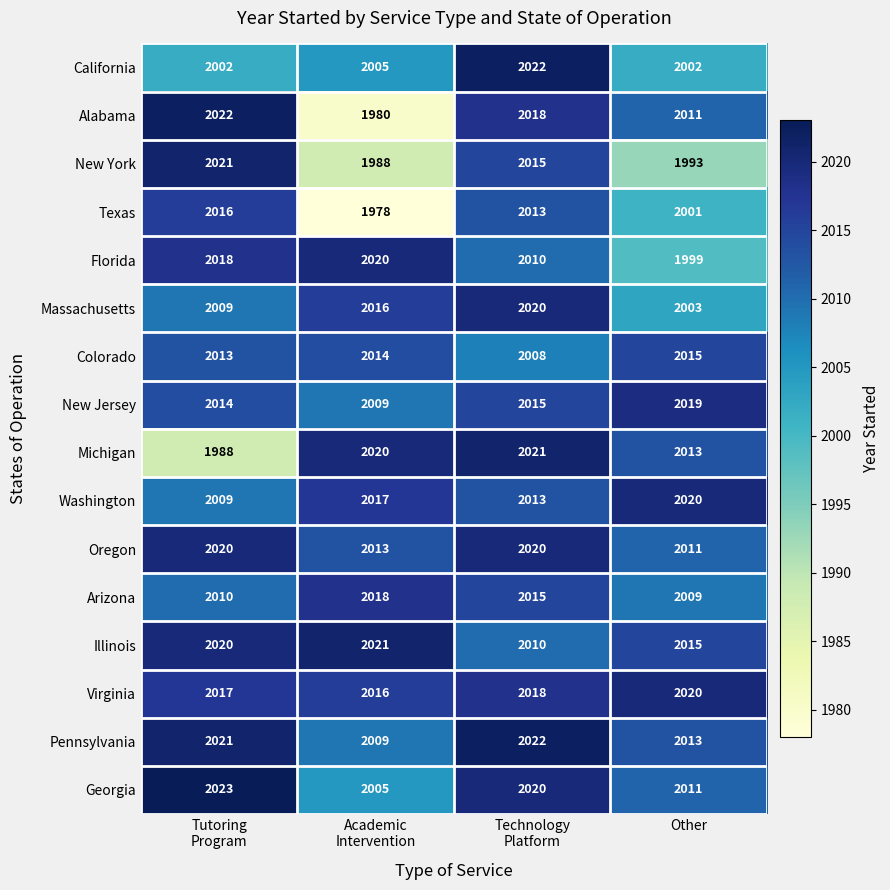

Is it true that Massachusetts equals 696 at Other?

False